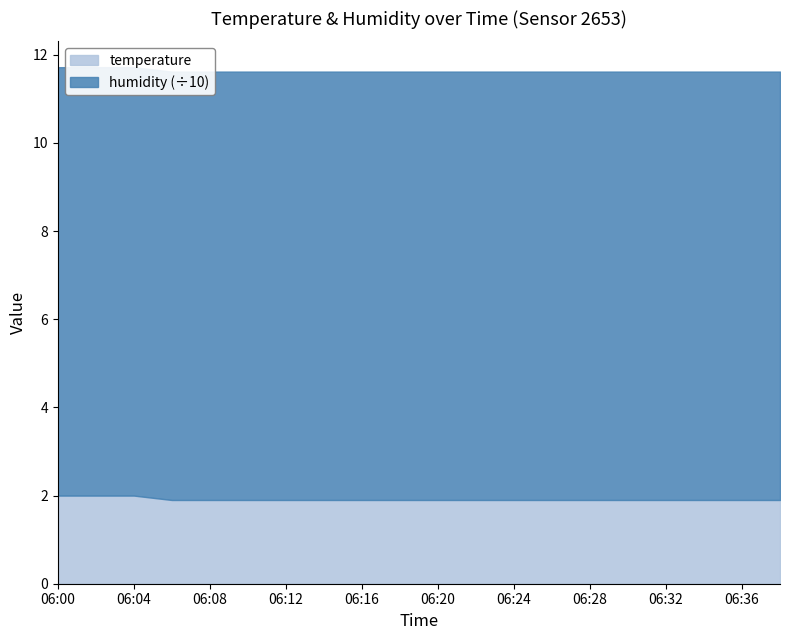

What is the total value across all series at 06:20?

99.1